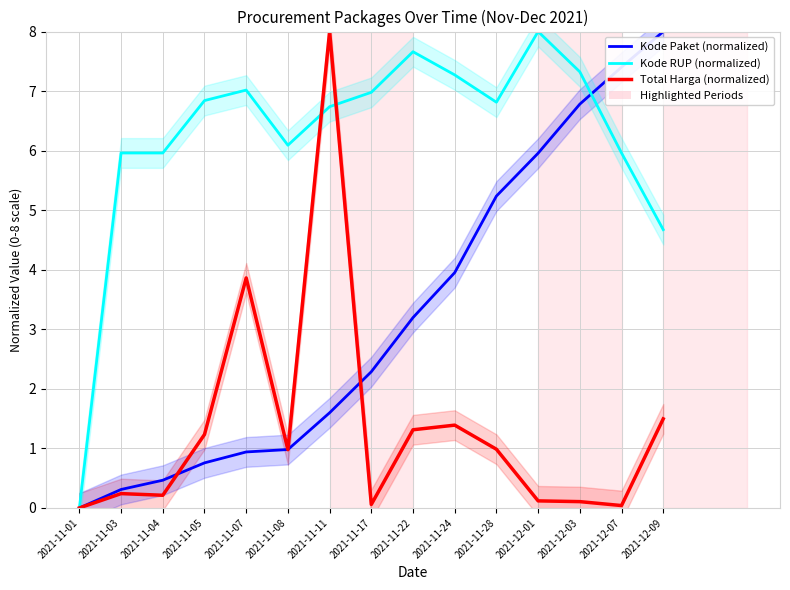

What is the sum of the Total Harga (normalized) values at 2021-11-03 and 2021-12-01?

0.4